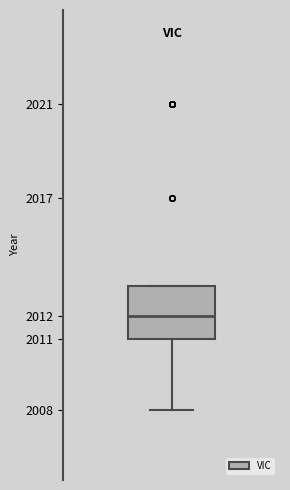

Transcribe this box plot: give where the median line is, the range the box spans, and where the two whiskers end, as read against the y-axis. The values are not printed on the chart, so give them approximately, as read against the axis.

median 2012.0, box 2011.0 to 2013.3, whiskers 2008.0 to 2013.3